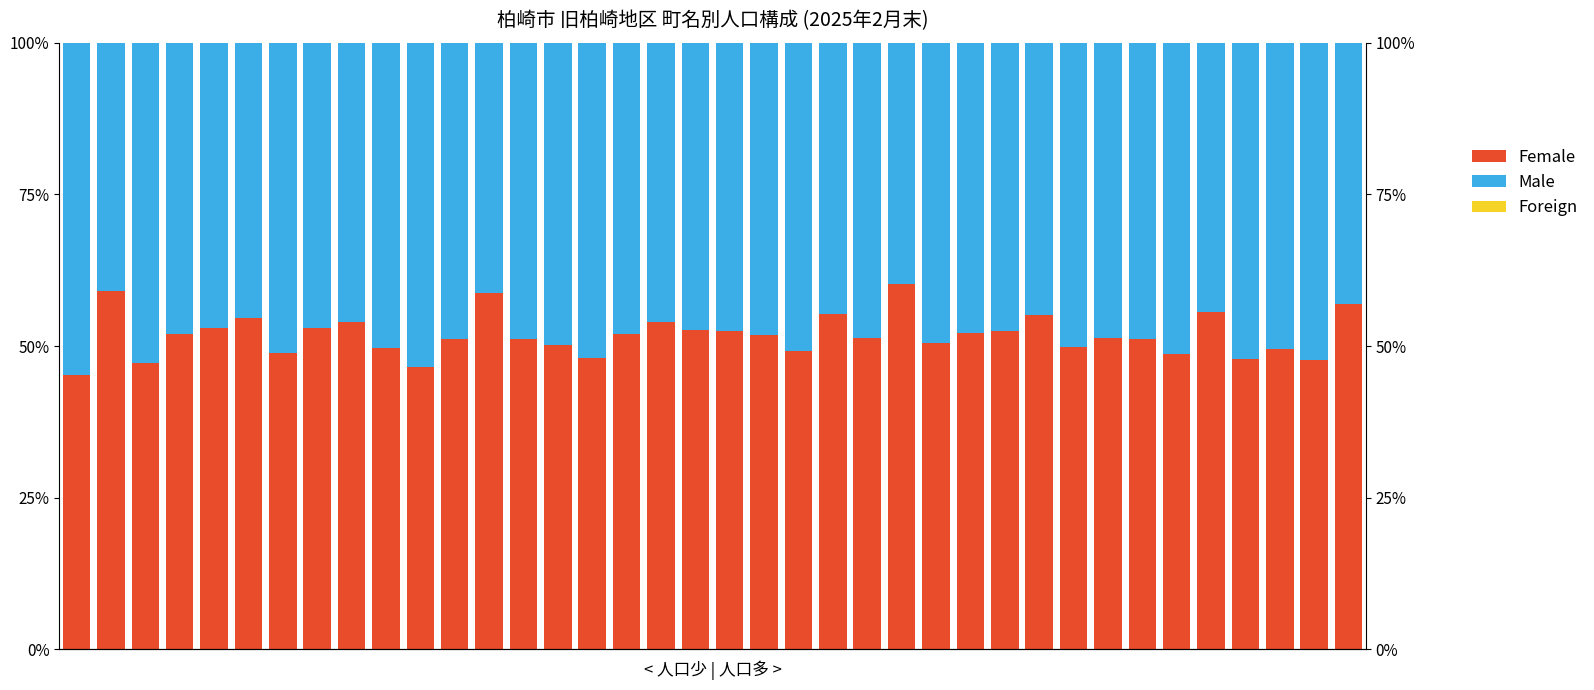

Between 18 and 36, which is larger?

18